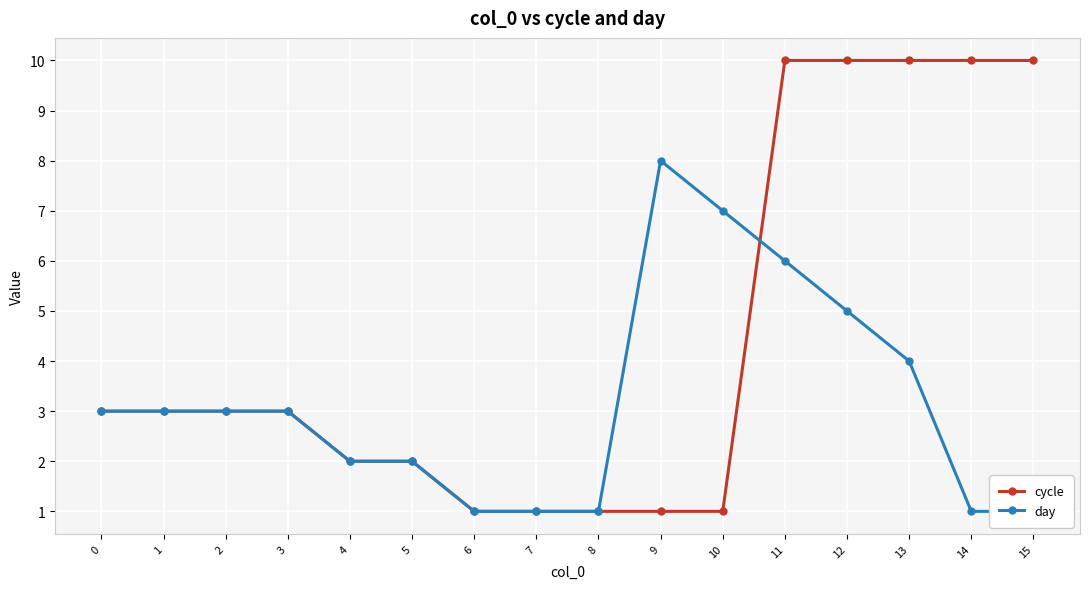

After their last crossing, which series has the higher values: cycle or day?

cycle